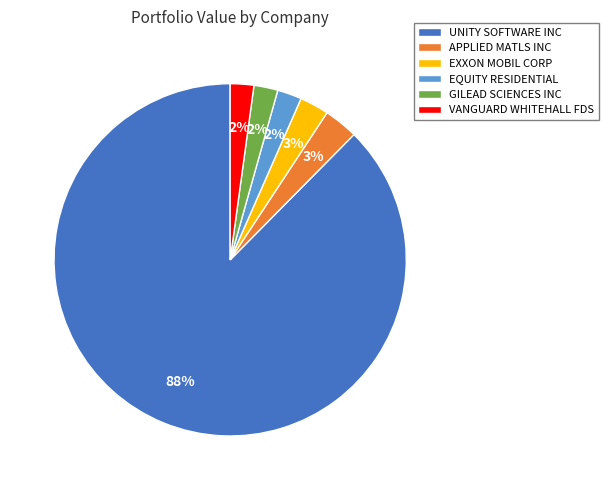

Is the sum of UNITY SOFTWARE INC and VANGUARD WHITEHALL FDS greater than half?

Yes